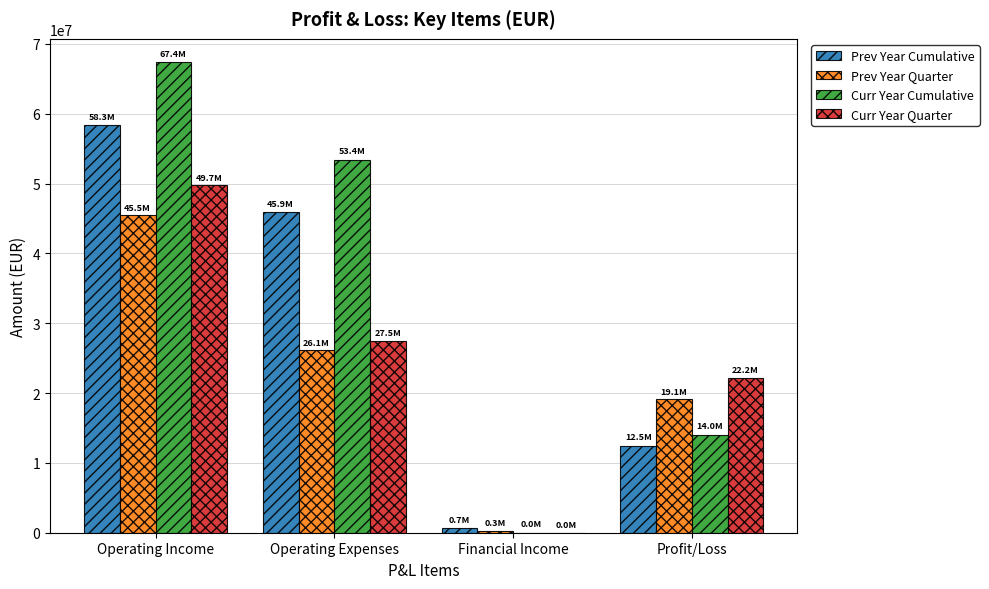

Which series has the largest total across all categories?

Curr Year Cumulative